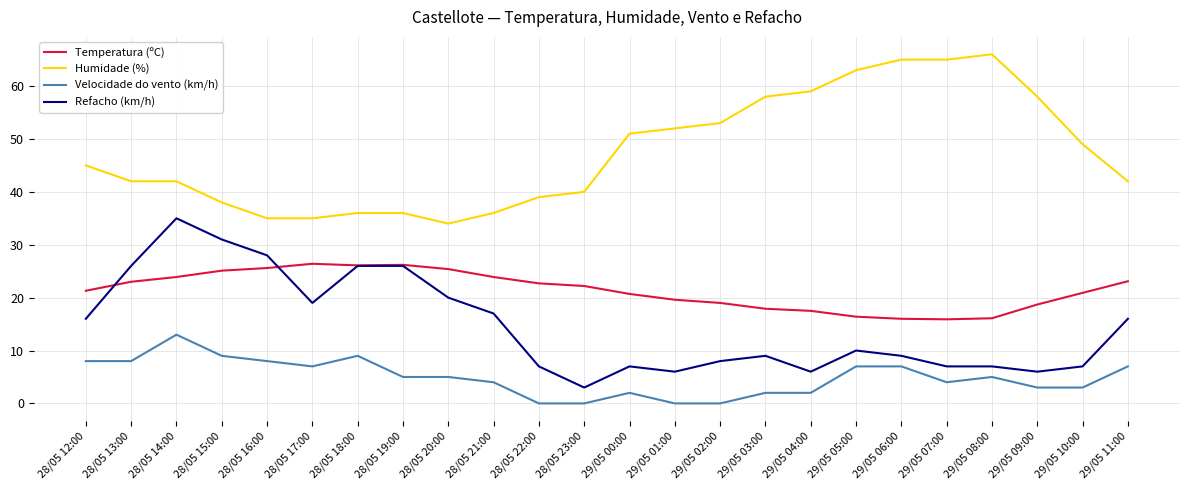

What is the maximum value shown in the chart?

66.0